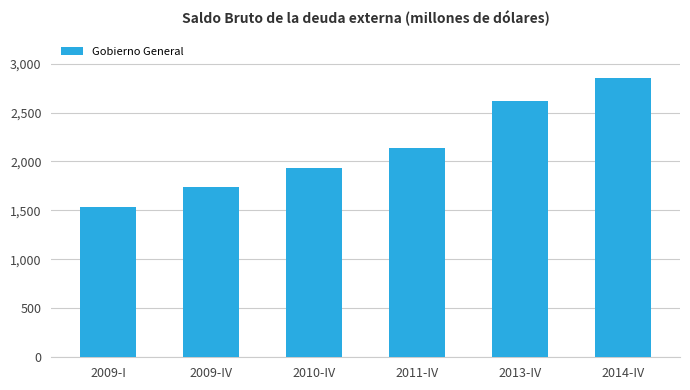

What position from the left is 2013-IV?

5